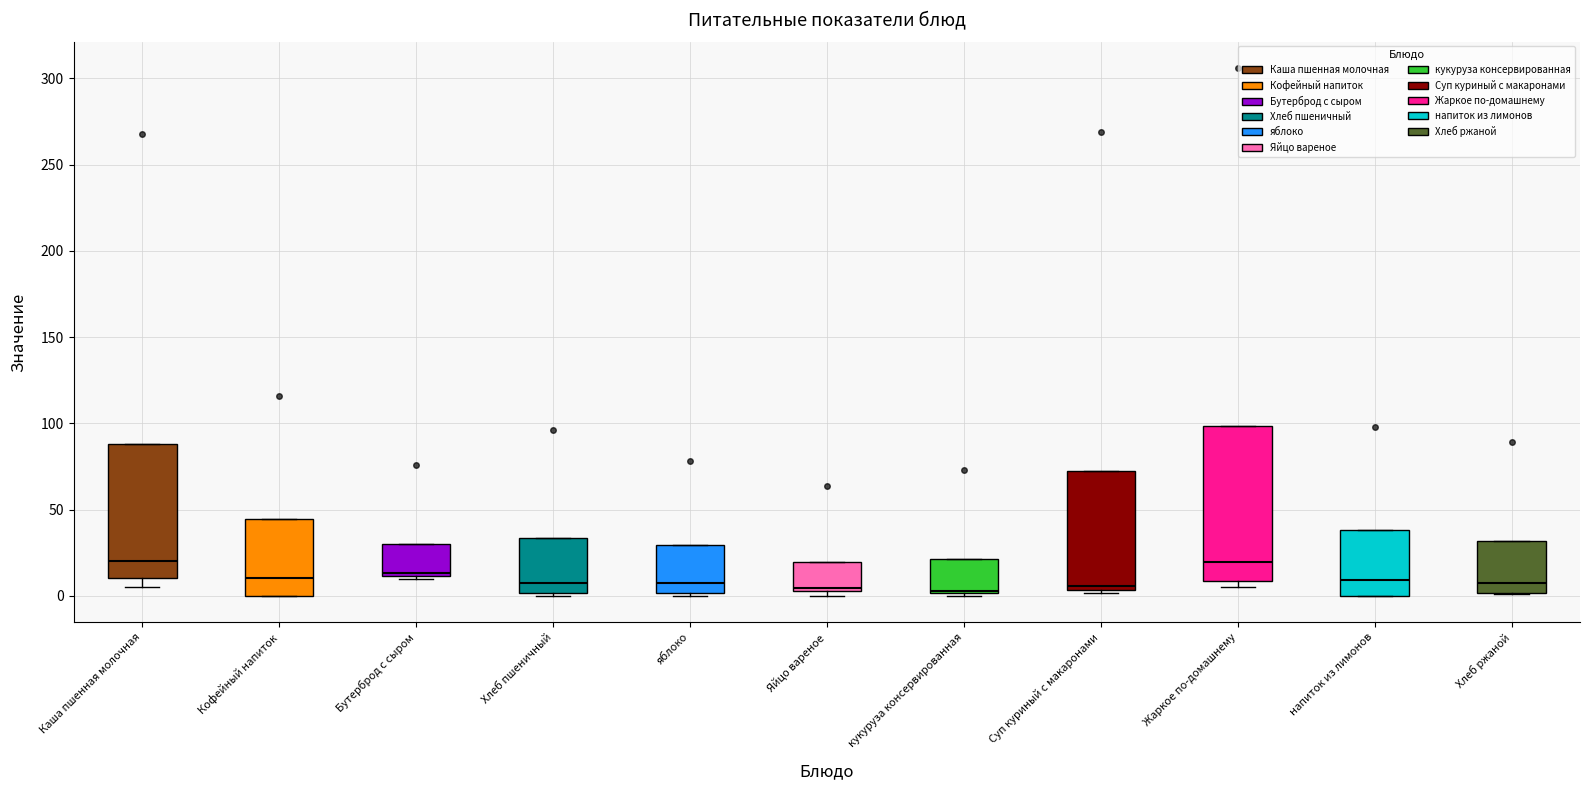

Where is the upper edge of the box for яблоко on the y-axis? The values are not printed on the chart, so give them approximately, as read against the axis.

30